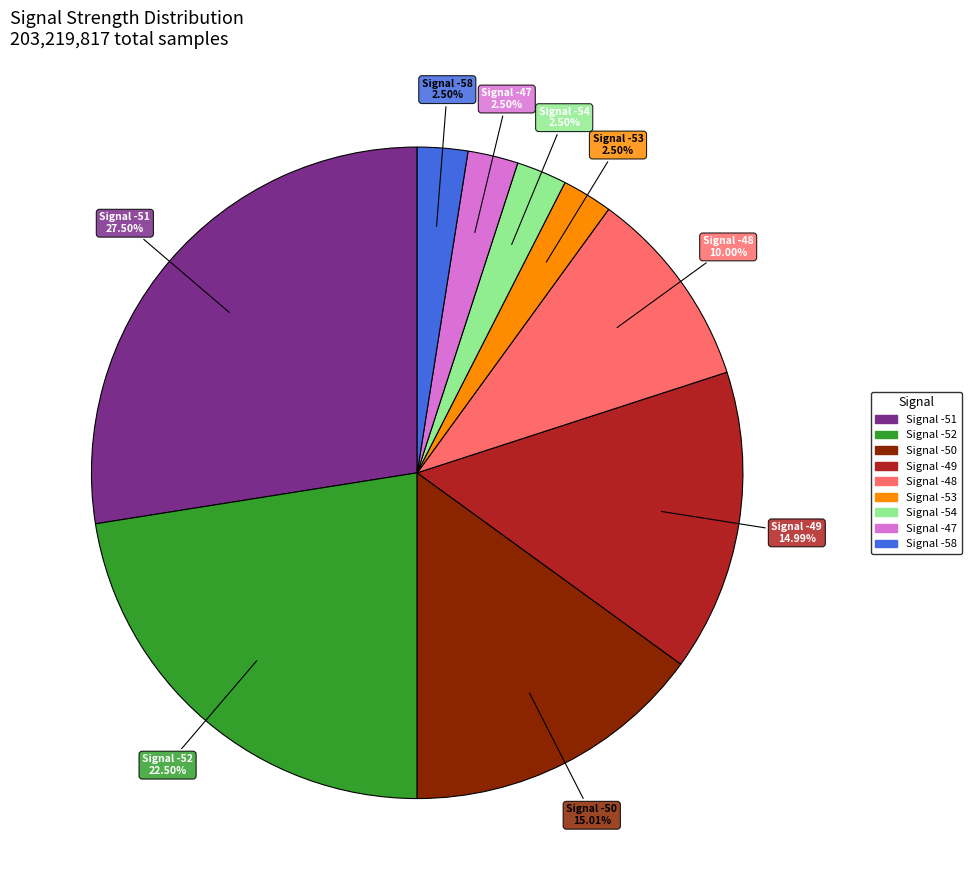

To the nearest percent, what is the average slice percentage?

11%